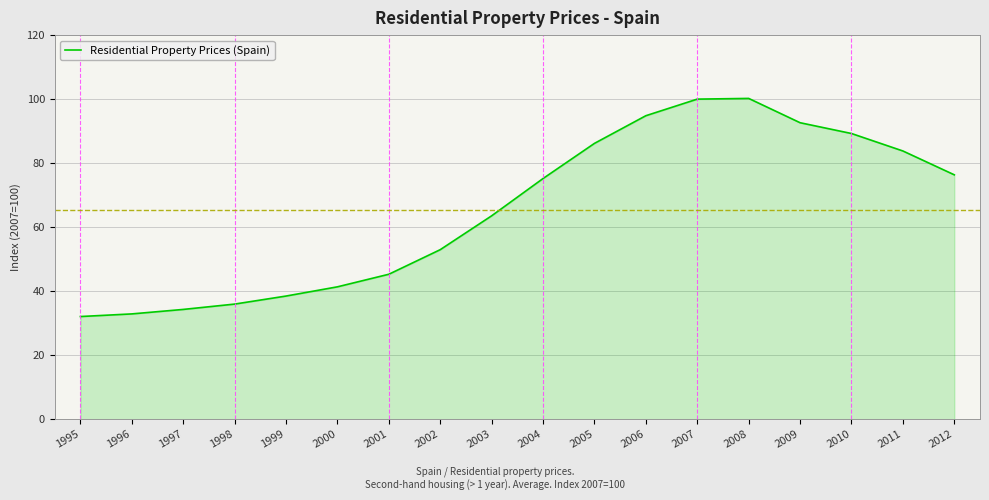

The chart shows a value of 32.1 at 1995. True or false?

True